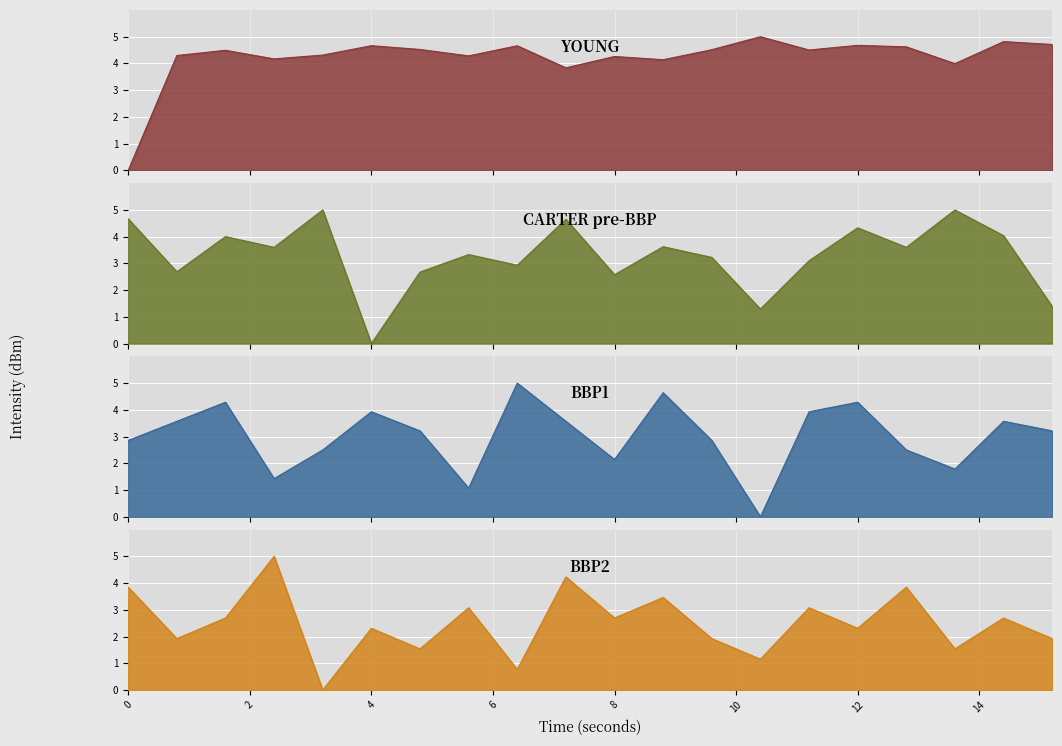

How many data points in BBP1 are less than 3?

9